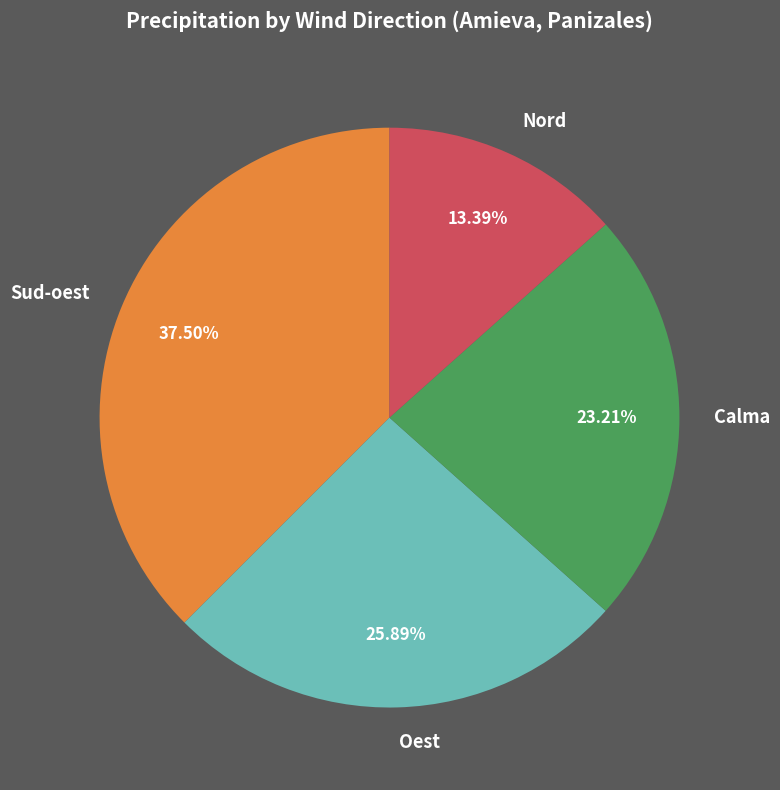

Rank the categories by value from lowest to highest.

Nord, Calma, Oest, Sud-oest